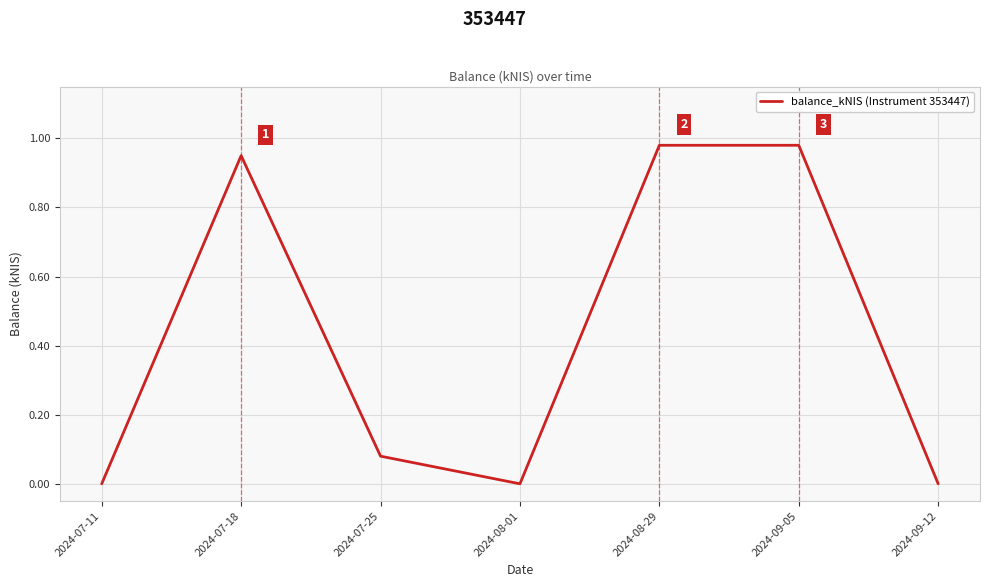

True or false: the data shows -0.4 at 2024-08-01.

False